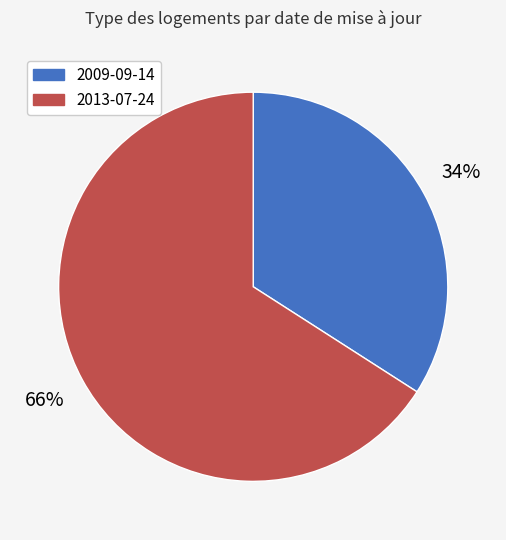

To the nearest percent, what is the difference between the 2009-09-14 and 2013-07-24 slice percentages?

32%